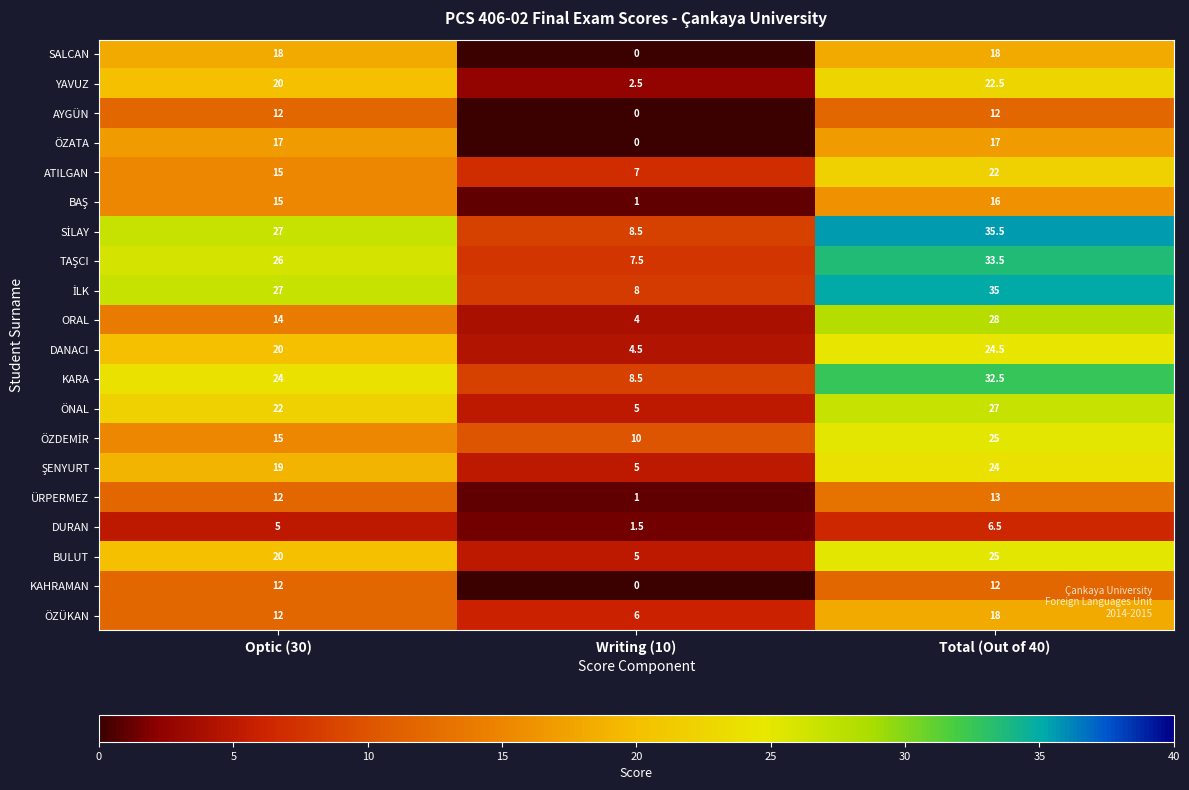

What is the spread (max minus min) of values at Writing (10)?

10.0